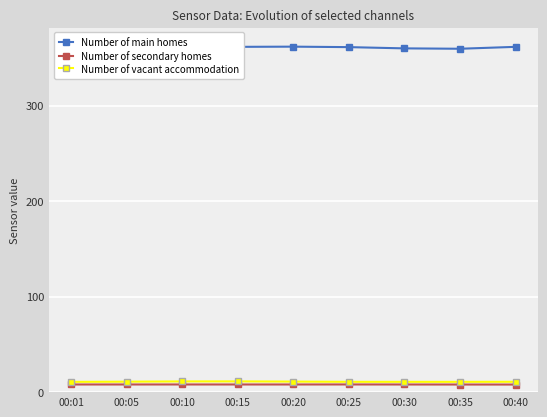

True or false: Number of secondary homes and Number of main homes intersect in this chart.

False